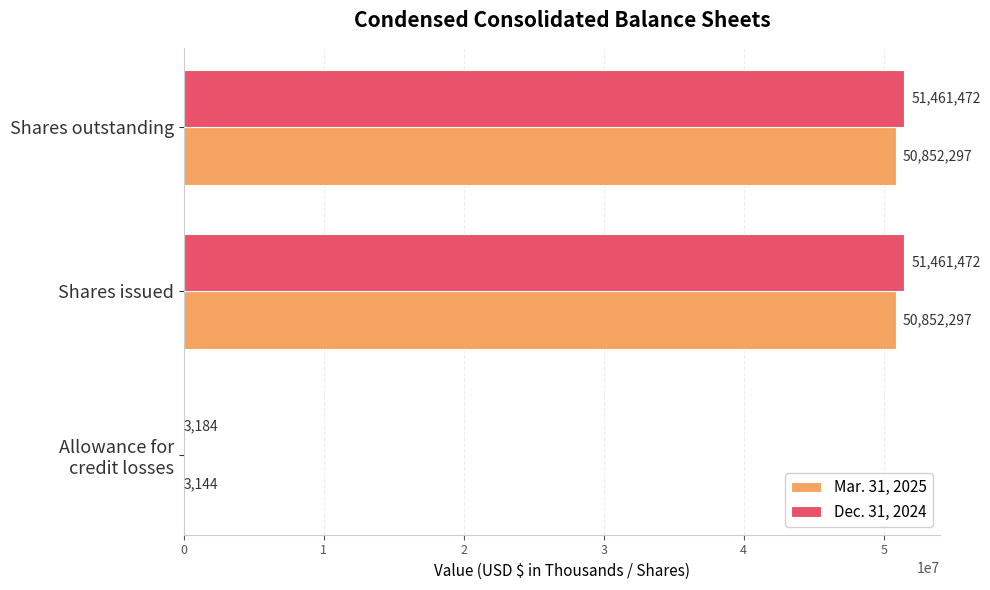

What is the sum of all Mar. 31, 2025 values?

101707738